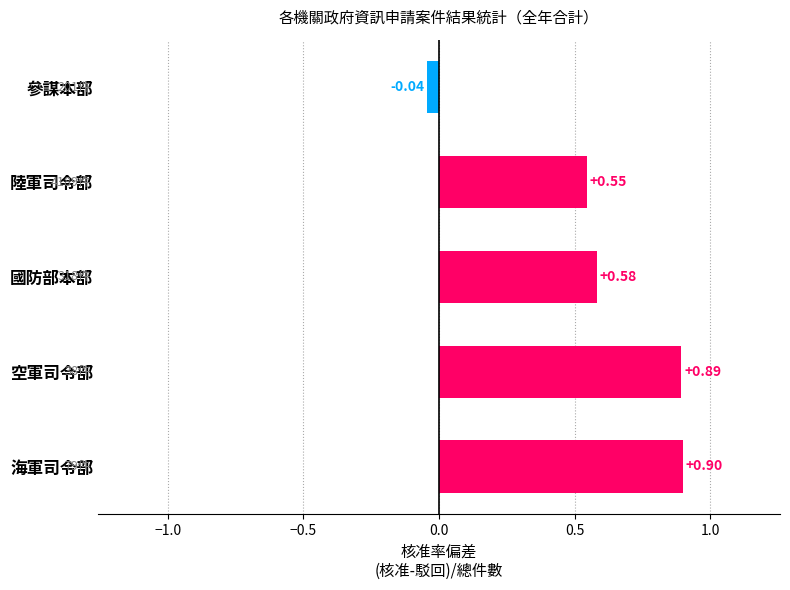

What is the change in value from 海軍司令部 to 參謀本部?

-0.9